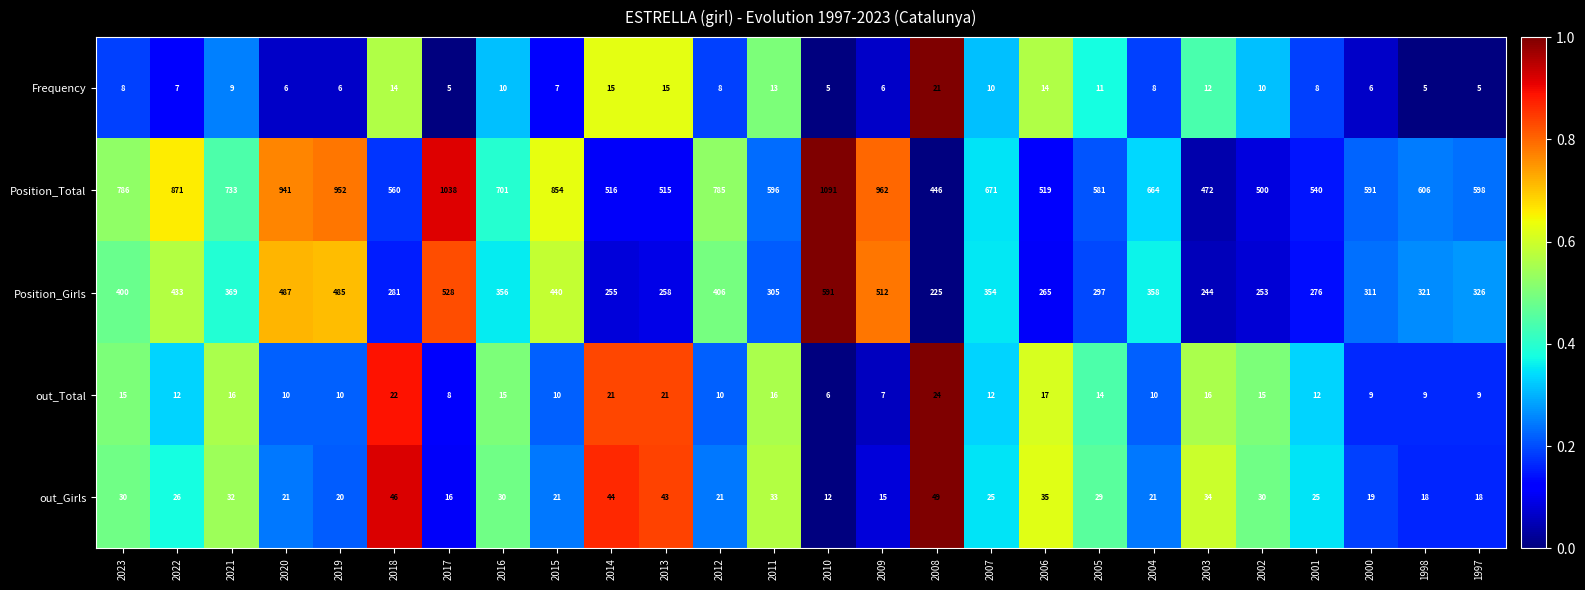

Rank the series by their maximum value, from highest to lowest.

Position_Total, Position_Girls, out_Girls, out_Total, Frequency